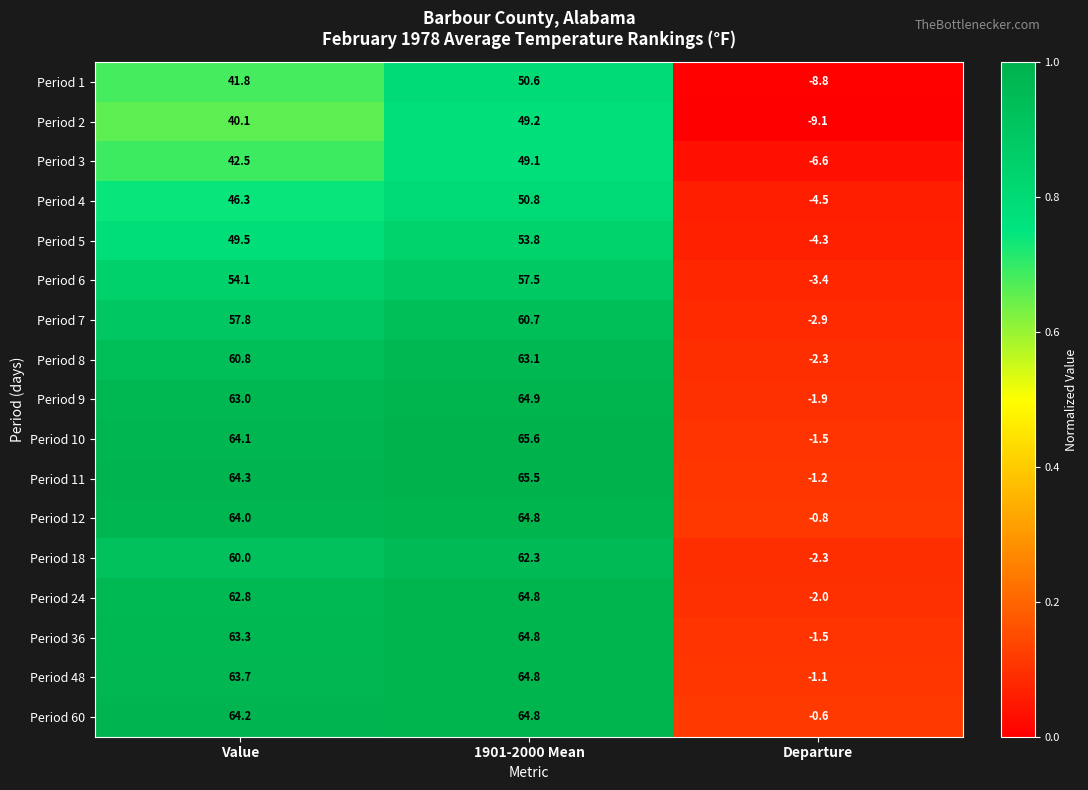

What is the lowest value of the Period 6 series?

-3.4